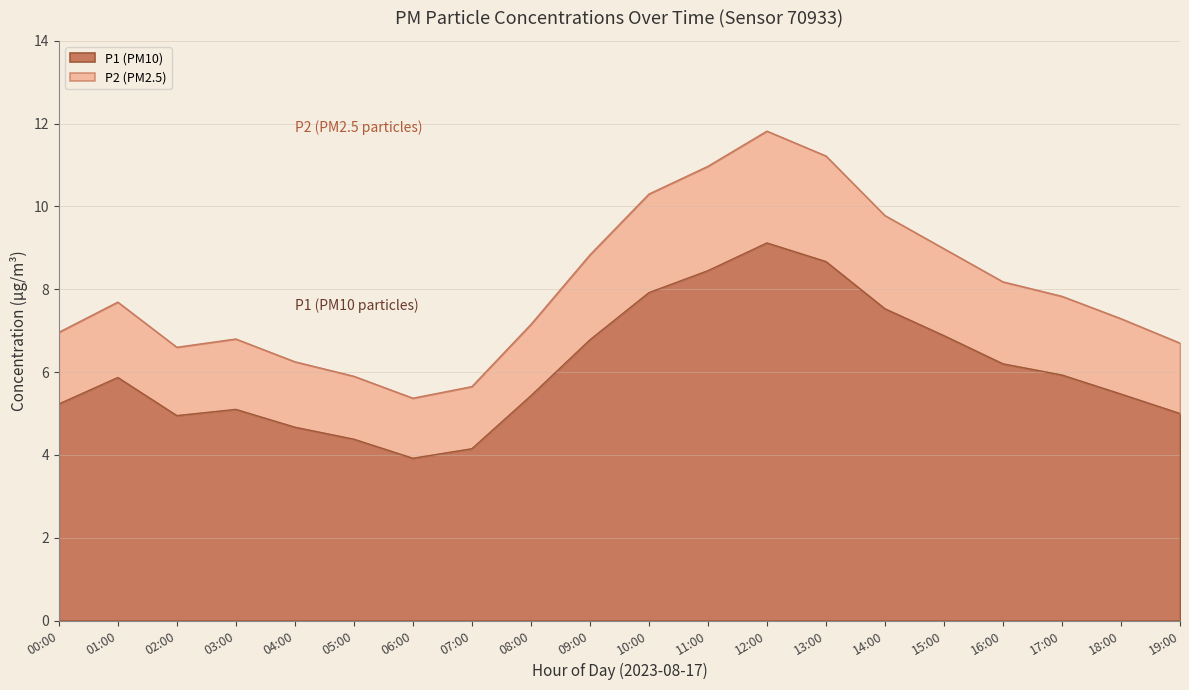

What are all the series names shown in the legend?

P1 (PM10), P2 (PM2.5)